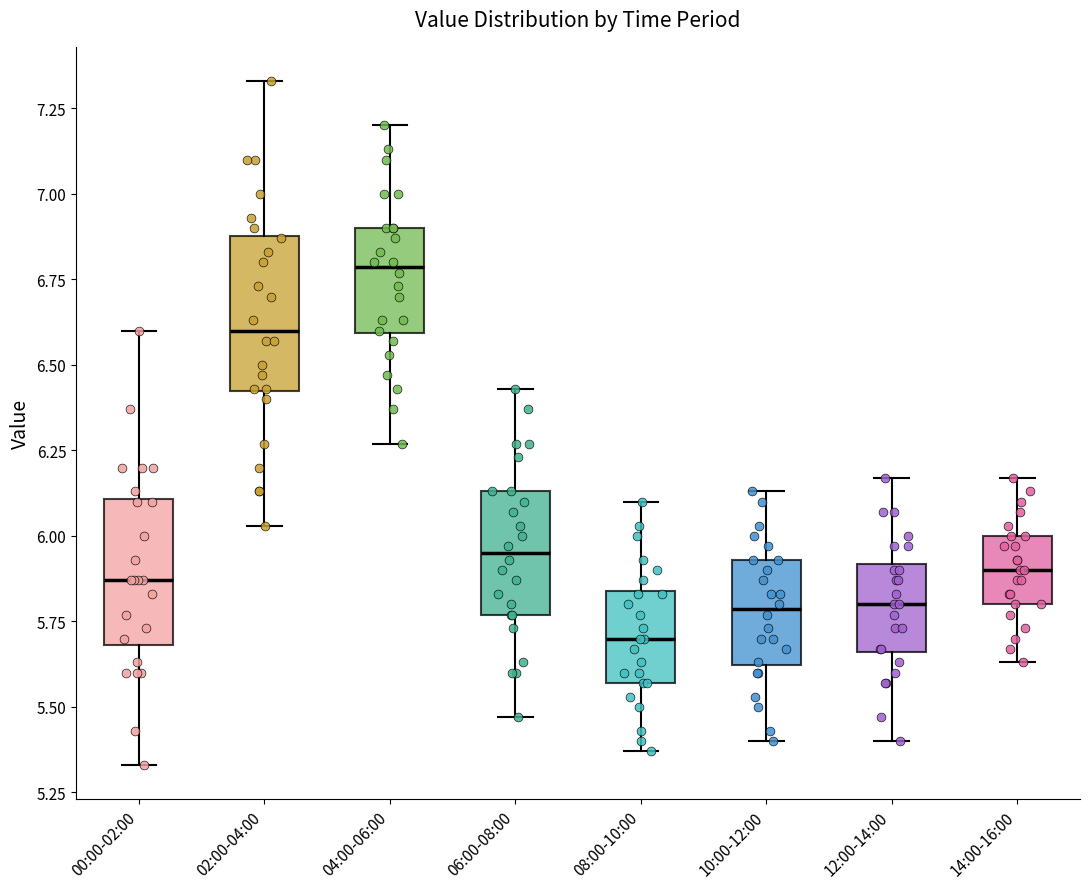

Reading left to right, transcribe this box plot: for each box, give where its median line is, the range the box spans, and where its two whiskers end, as read against the y-axis. The values are not printed on the chart, so give them approximately, as read against the axis.

00:00-02:00: median 5.85, box 5.70 to 6.10, whiskers 5.35 to 6.60
02:00-04:00: median 6.60, box 6.40 to 6.90, whiskers 6.05 to 7.35
04:00-06:00: median 6.80, box 6.60 to 6.90, whiskers 6.25 to 7.20
06:00-08:00: median 5.95, box 5.75 to 6.15, whiskers 5.45 to 6.45
08:00-10:00: median 5.70, box 5.55 to 5.85, whiskers 5.35 to 6.10
10:00-12:00: median 5.80, box 5.60 to 5.95, whiskers 5.40 to 6.15
12:00-14:00: median 5.80, box 5.65 to 5.90, whiskers 5.40 to 6.15
14:00-16:00: median 5.90, box 5.80 to 6.00, whiskers 5.65 to 6.15